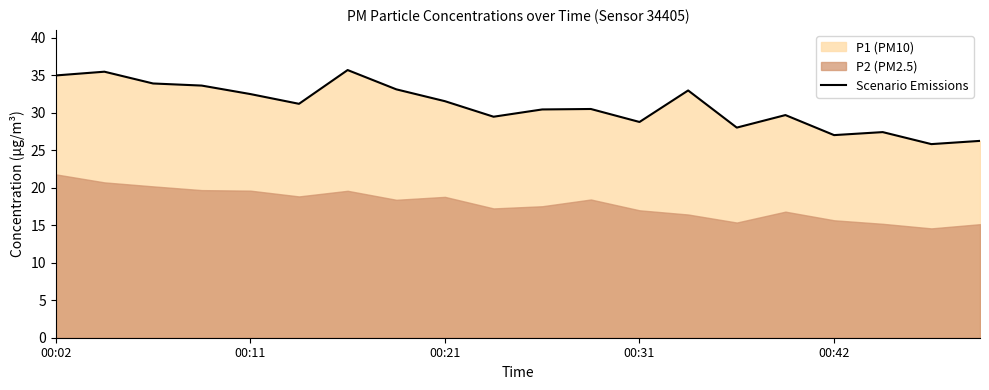

Rank the categories by value from highest to lowest.

6, 00:11, 00:02, 00:21, 00:31, 7, 13, 00:42, 8, 5, 11, 10, 15, 9, 12, 14, 17, 16, 19, 18